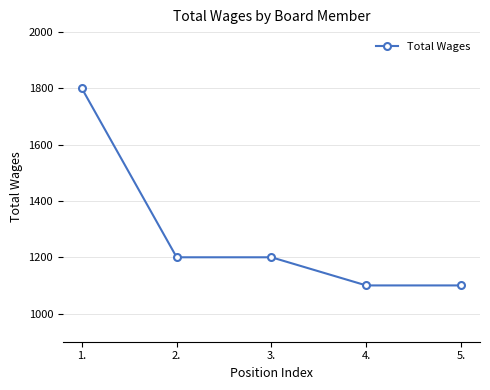

What is the smallest value displayed?

1100